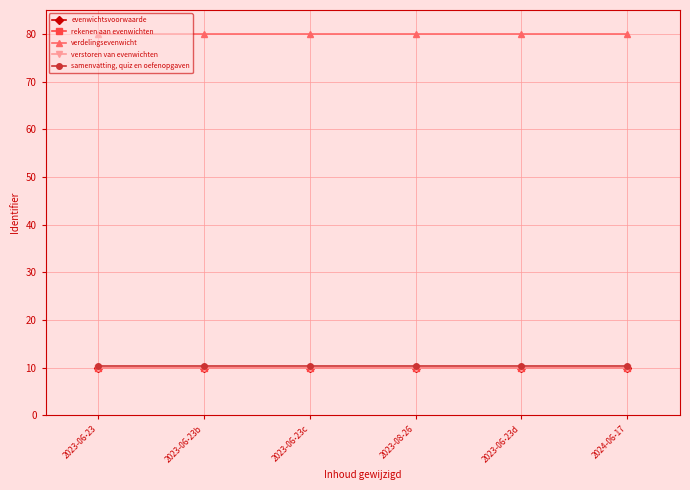

What position from the right is 2023-06-23d?

2